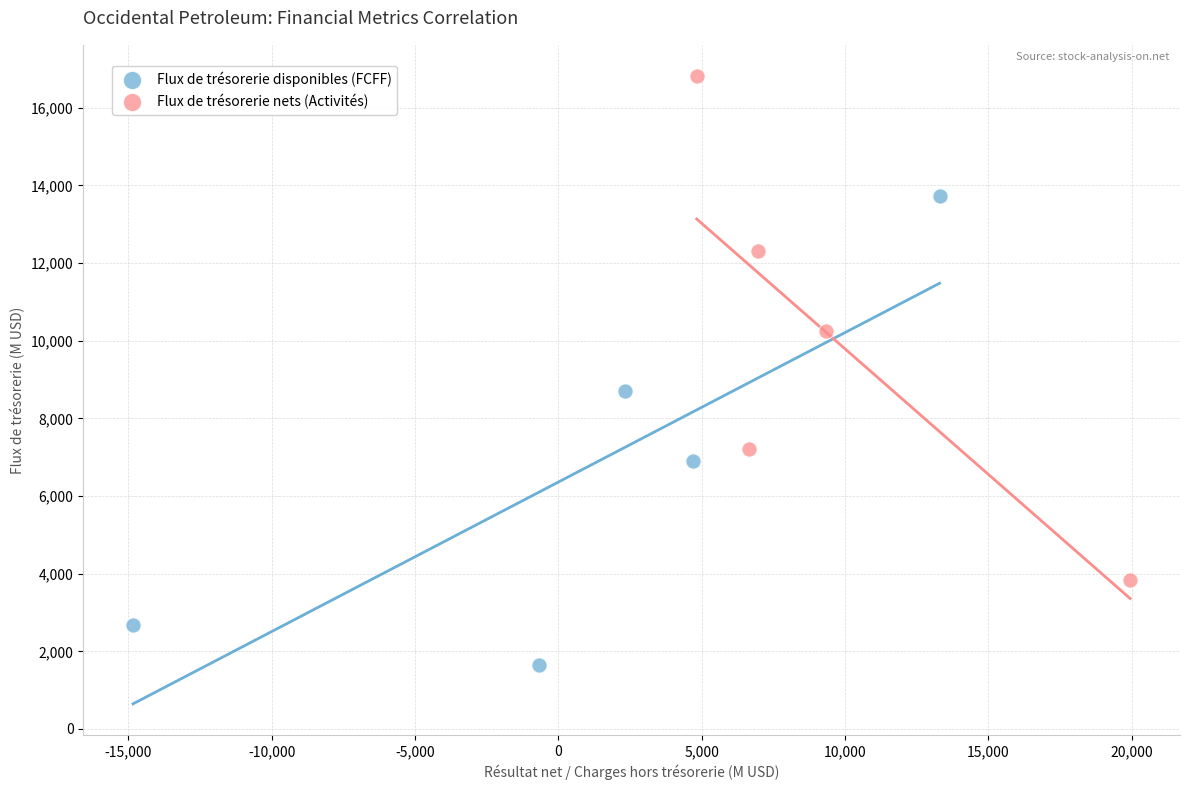

Which series has the largest Y range (max minus min)?

Flux de trésorerie nets (Activités)